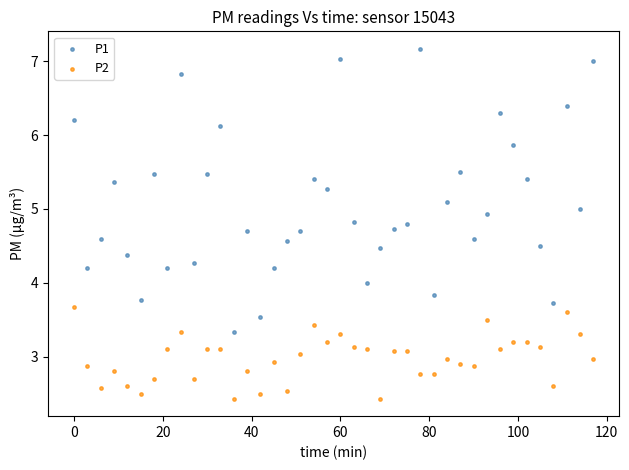

Which series contains the lowest Y value?

P2